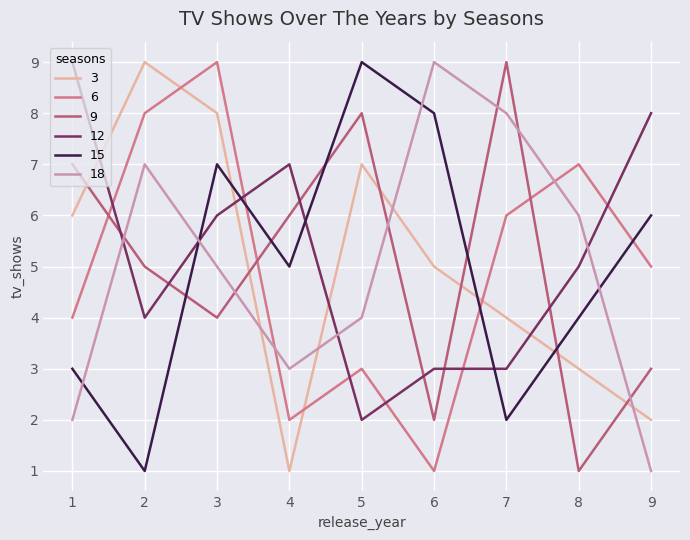

What is the spread (max minus min) of values at 2?

8